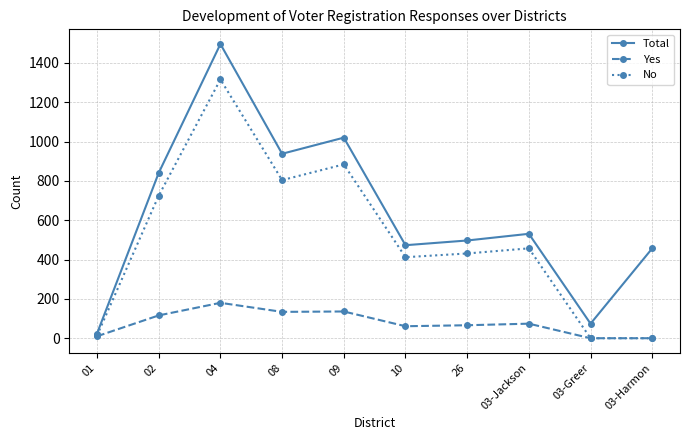

Is it true that Yes equals 104 at 04?

False